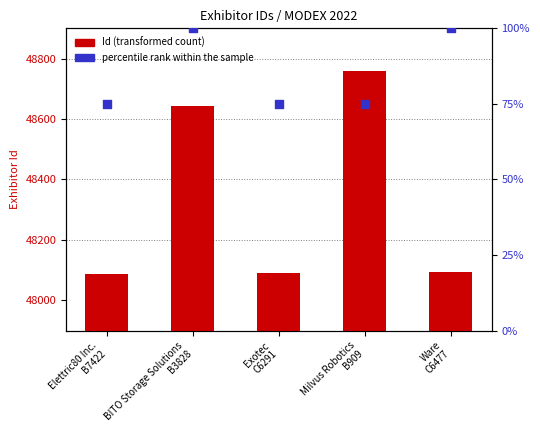

What is the total value across all series at Exotec
C6291?

48165